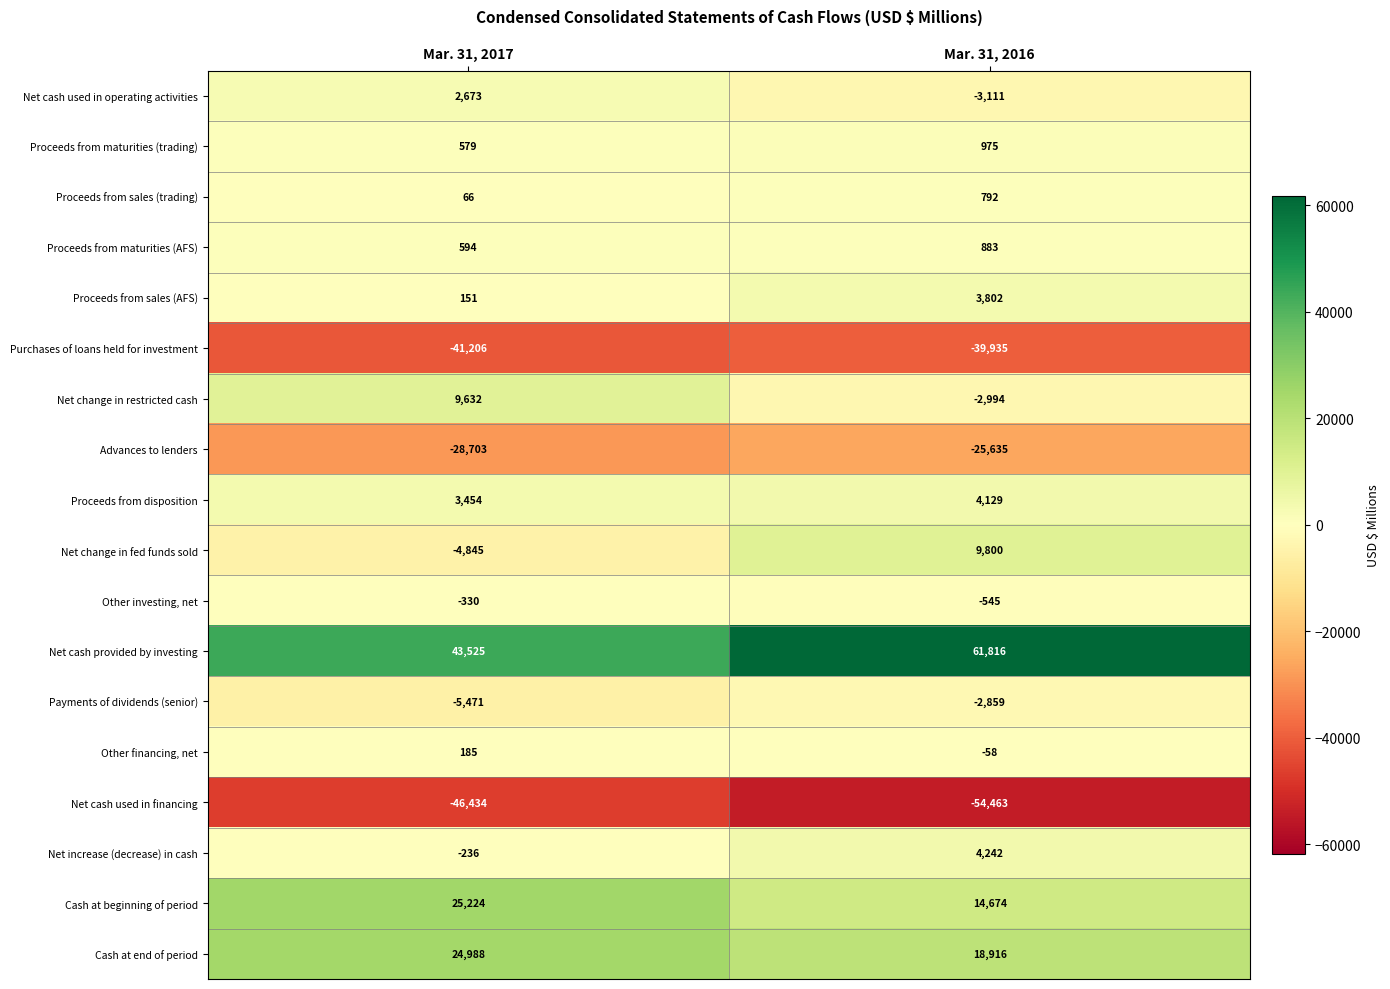

At which label does Proceeds from sales (trading) reach its minimum?

Mar. 31, 2017